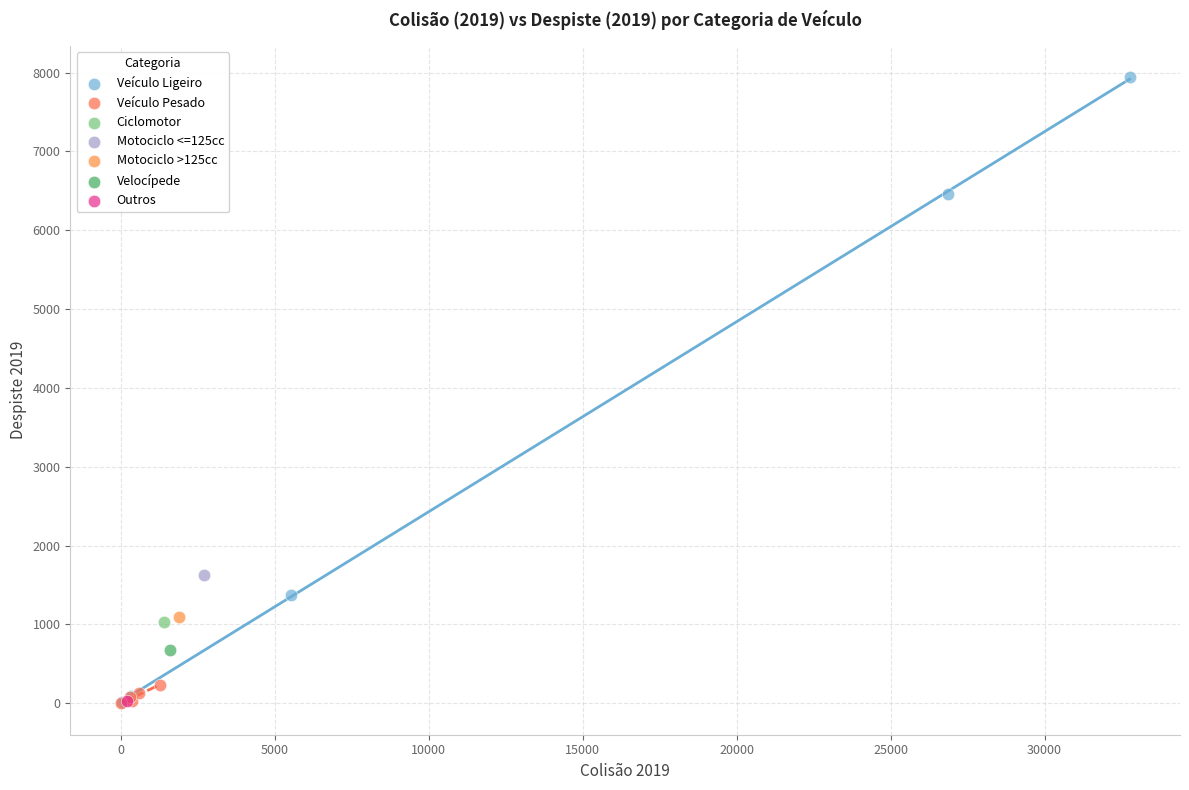

What are all the series names shown in the legend?

Veículo Ligeiro, Veículo Pesado, Ciclomotor, Motociclo <=125cc, Motociclo >125cc, Velocípede, Outros